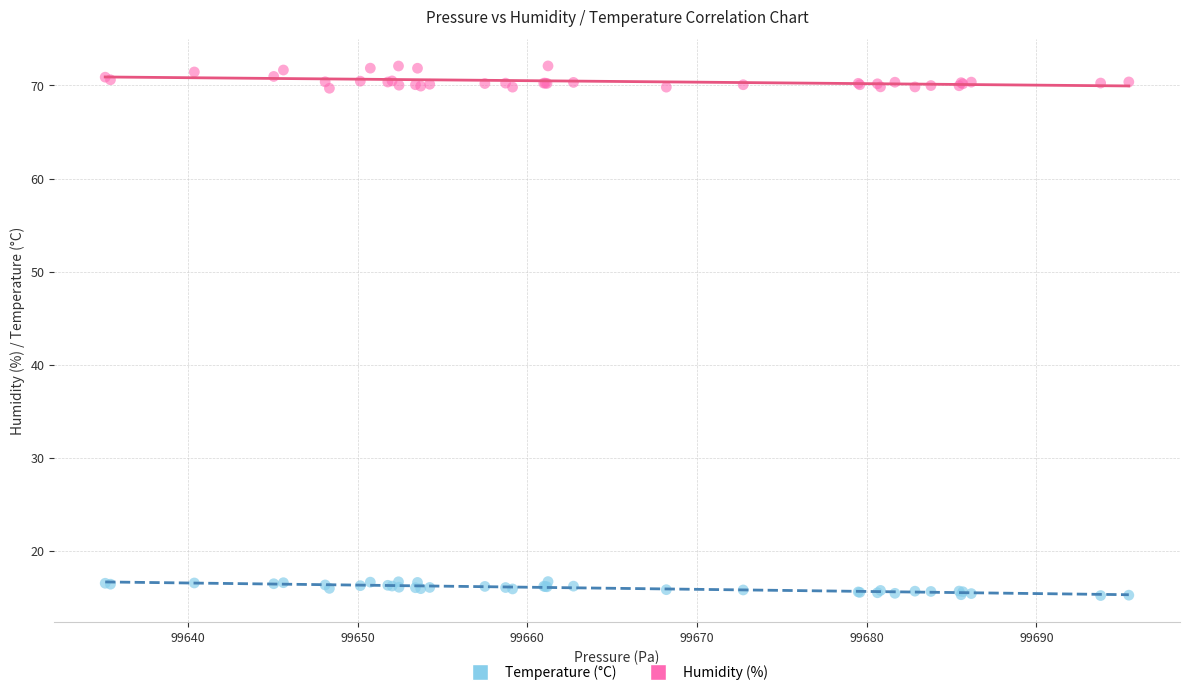

Which series reaches the maximum Y coordinate?

Humidity (%)